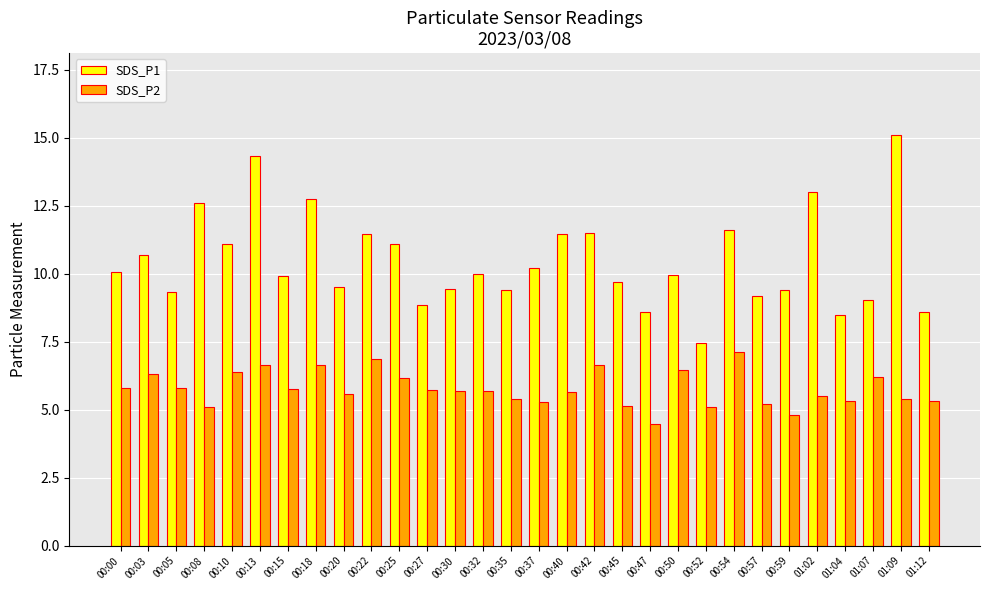

Rank the series at 00:45 from highest to lowest value.

SDS_P1, SDS_P2